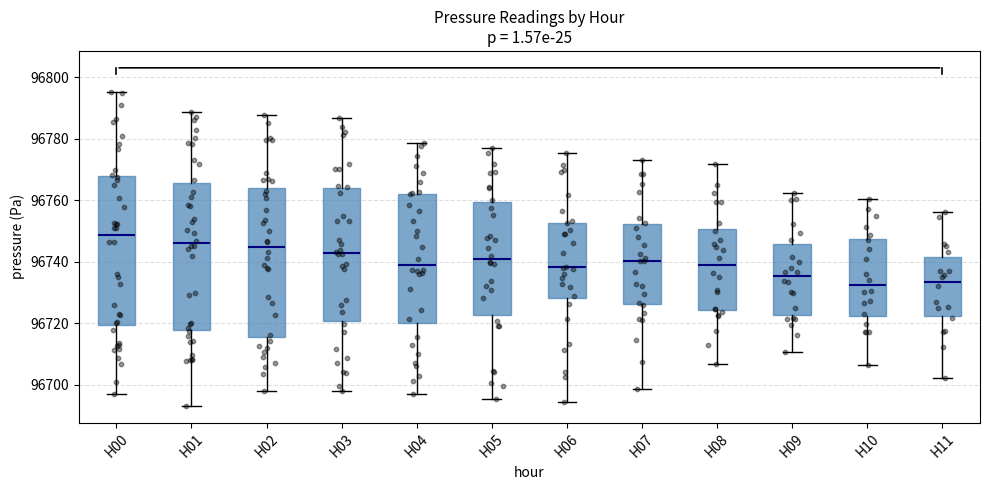

Reading left to right, read every box against the y-axis: the position of its median line, the range the box covers, and the ends of its whiskers. The values are not printed on the chart, so give them approximately, as read against the axis.

H00: median 96748, box 96720 to 96768, whiskers 96696 to 96796
H01: median 96746, box 96718 to 96766, whiskers 96694 to 96788
H02: median 96744, box 96716 to 96764, whiskers 96698 to 96788
H03: median 96742, box 96720 to 96764, whiskers 96698 to 96786
H04: median 96740, box 96720 to 96762, whiskers 96698 to 96778
H05: median 96740, box 96722 to 96760, whiskers 96696 to 96776
H06: median 96738, box 96728 to 96752, whiskers 96694 to 96776
H07: median 96740, box 96726 to 96752, whiskers 96698 to 96772
H08: median 96738, box 96724 to 96750, whiskers 96706 to 96772
H09: median 96736, box 96722 to 96746, whiskers 96710 to 96762
H10: median 96732, box 96722 to 96748, whiskers 96706 to 96760
H11: median 96734, box 96722 to 96742, whiskers 96702 to 96756